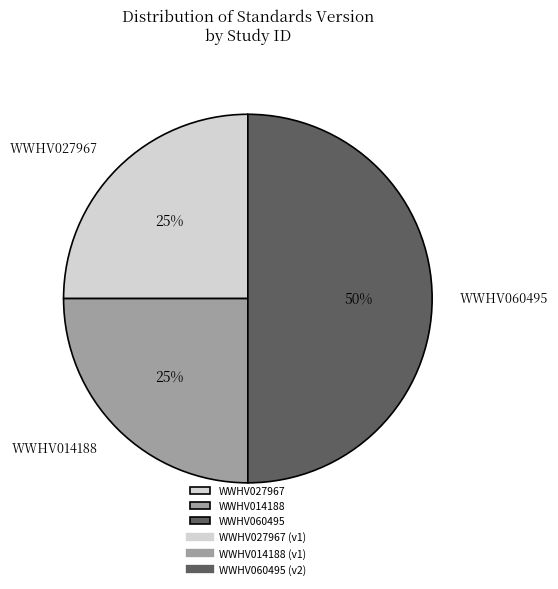

Does WWHV014188 represent more than half of the total?

No